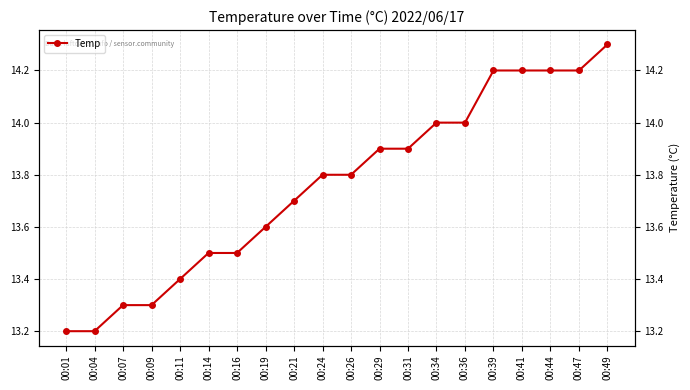

What is the sum of the values at 00:49 and 00:21?

28.0